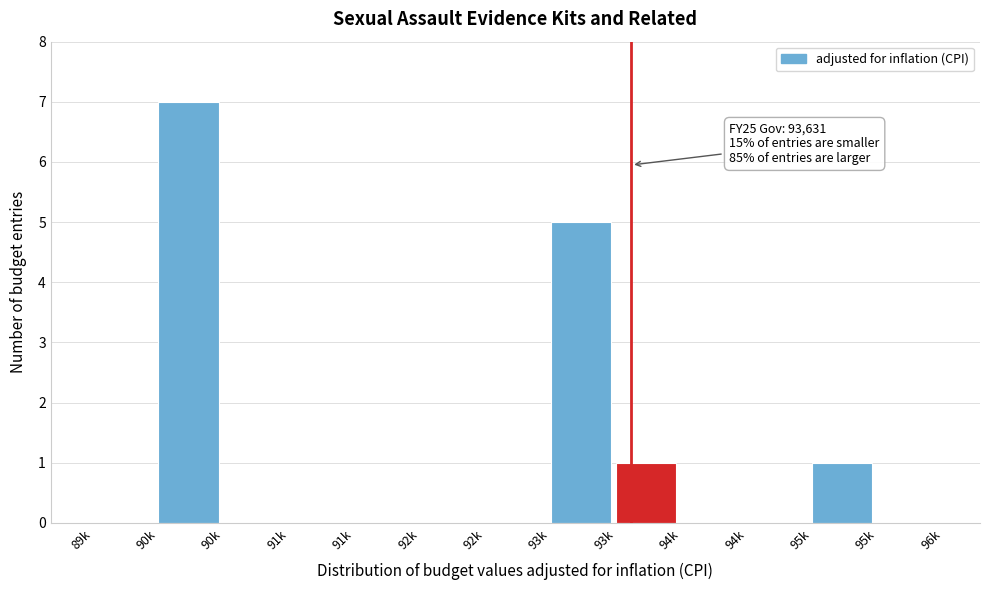

Count the number of data series in this chart.

1